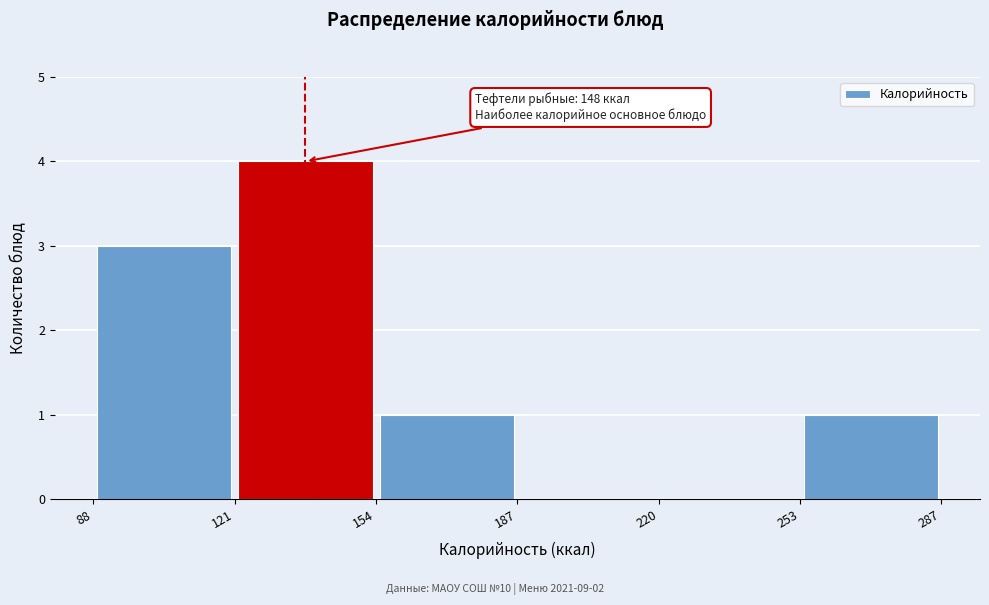

Which range on the x-axis has the tallest bar?

121 to 154